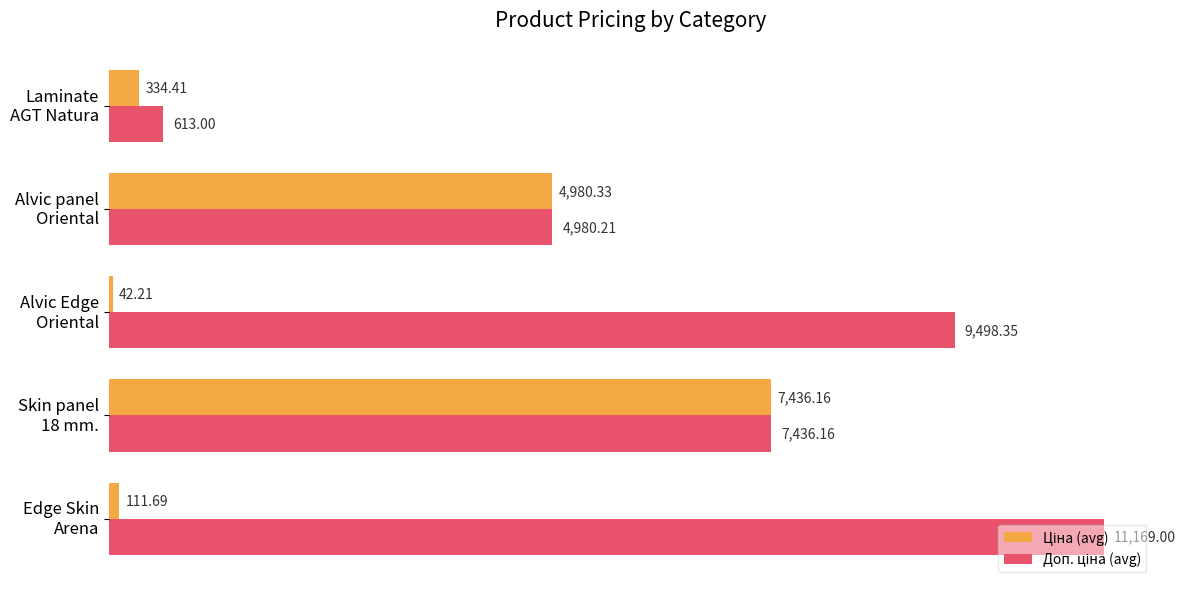

At how many categories does at least one series exceed 3595?

4